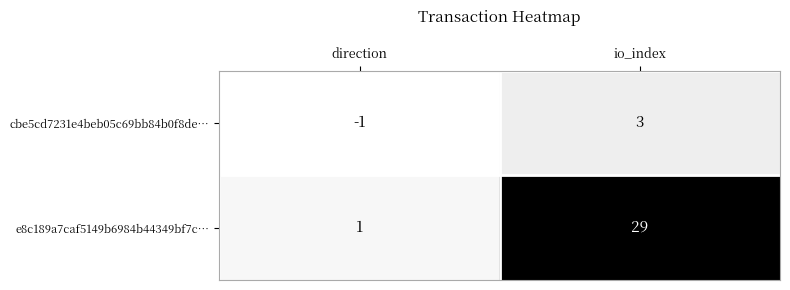

What is the average value of the e8c189a7caf5149b6984b44349bf7c… series?

15